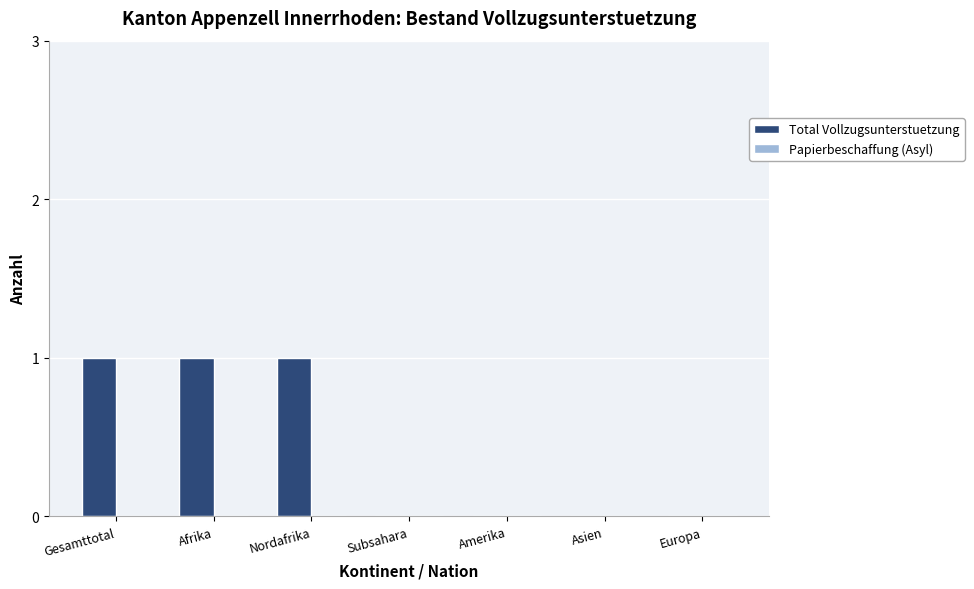

What is the sum of all values?

3